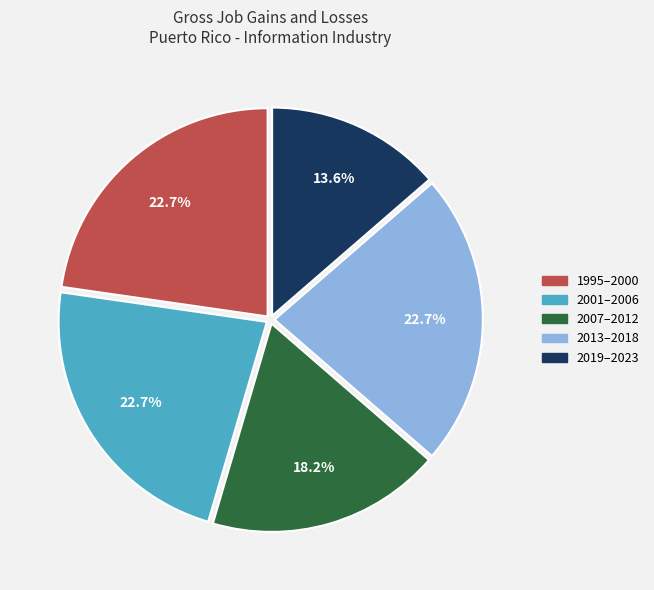

Which has a higher value, 2007–2012 or 1995–2000?

1995–2000